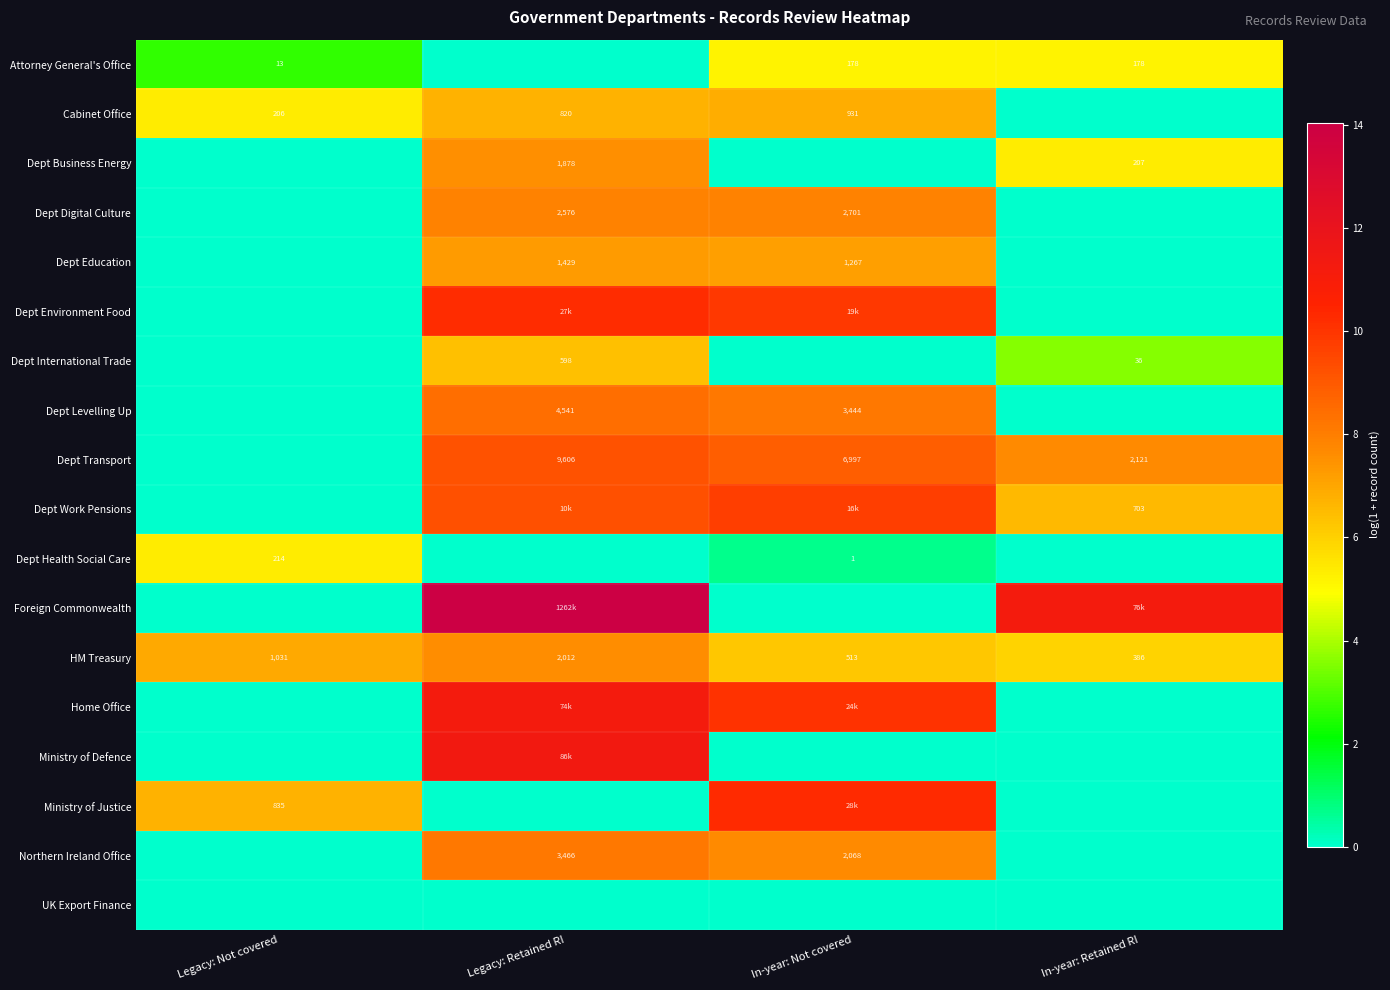

What is the total value across all series at In-year: Not covered?

98.6